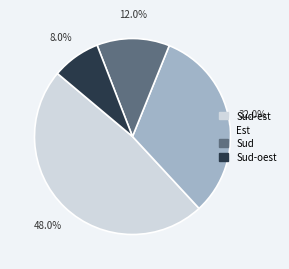

Does Sud-est account for over 50% of the chart?

No